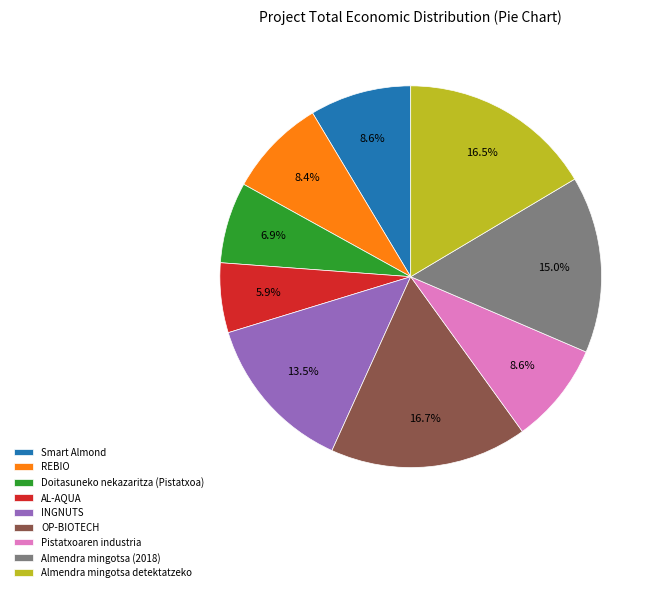

Is it true that Smart Almond is 9% of the pie?

True